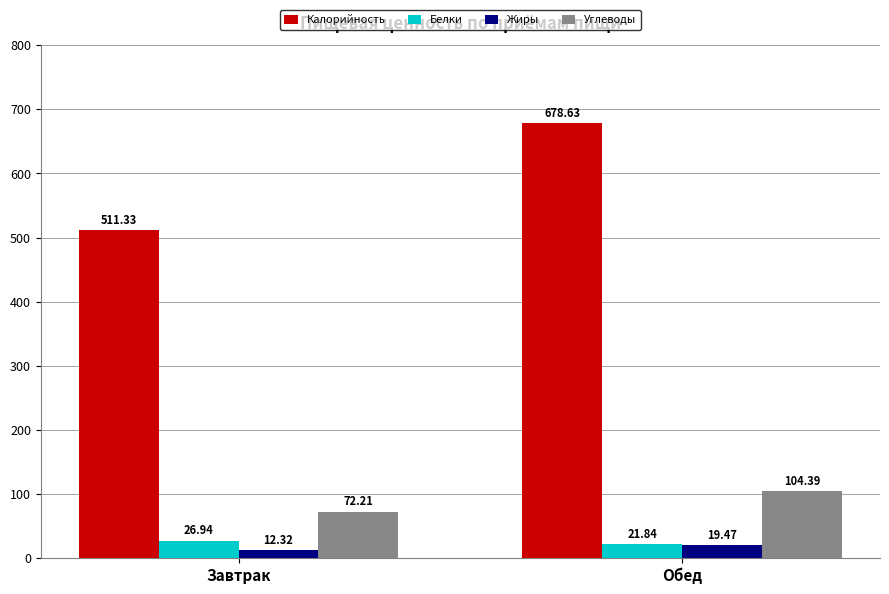

What is the difference between the Белки values at Завтрак and Обед?

5.1